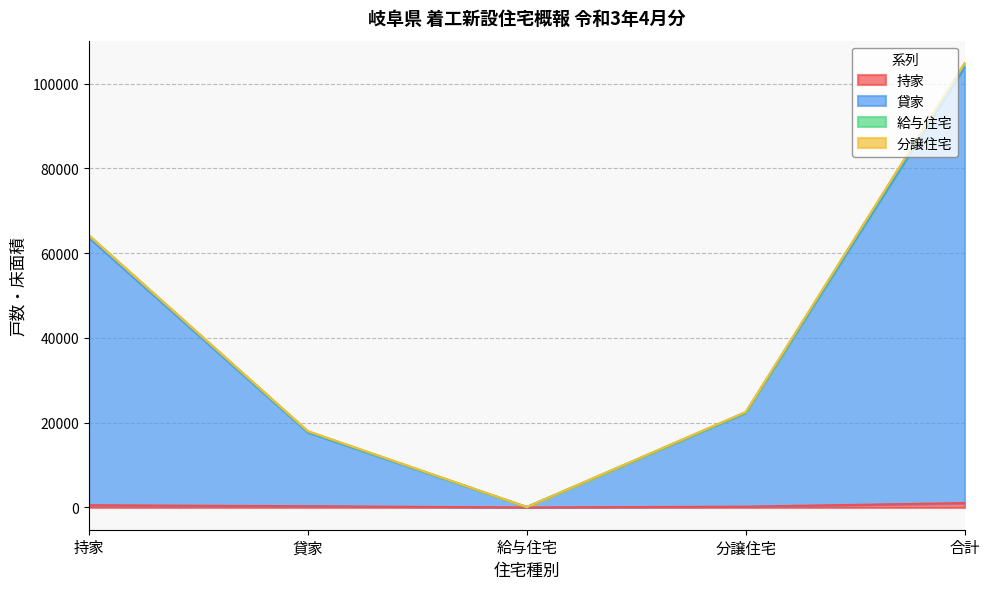

What is the maximum value shown in the chart?

104909